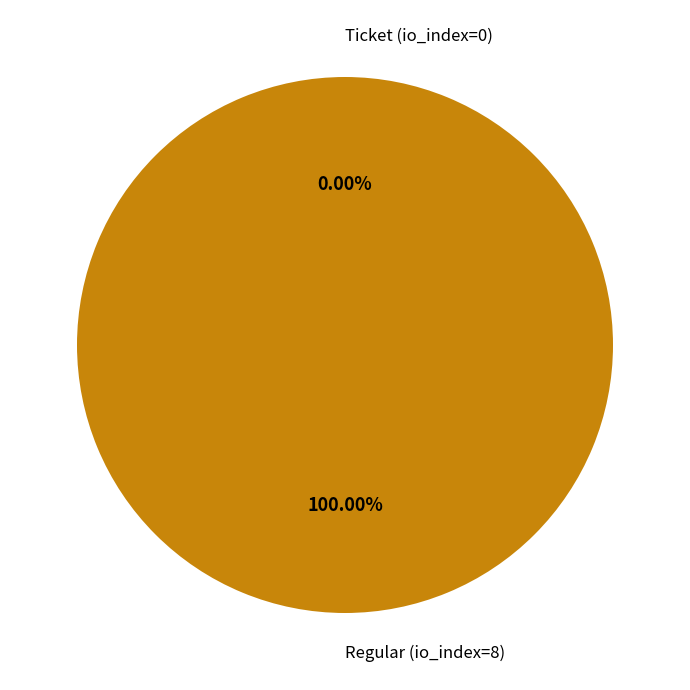

Which category has the biggest portion of the pie?

Regular (io_index=8)